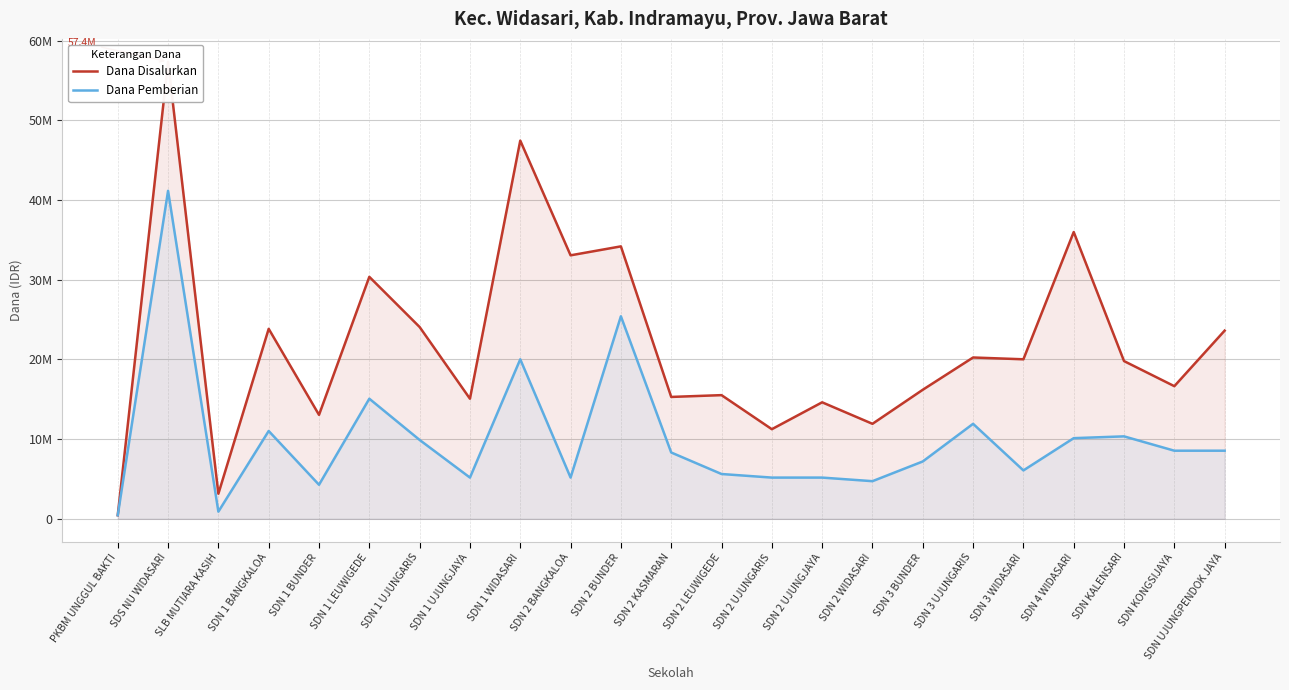

Rank the categories by Dana Pemberian value from highest to lowest.

SDS NU WIDASARI, SDN 2 BUNDER, SDN 1 WIDASARI, SDN 1 LEUWIGEDE, SDN 3 UJUNGARIS, SDN 1 BANGKALOA, SDN KALENSARI, SDN 4 WIDASARI, SDN 1 UJUNGARIS, SDN KONGSIJAYA, SDN UJUNGPENDOK JAYA, SDN 2 KASMARAN, SDN 3 BUNDER, SDN 3 WIDASARI, SDN 2 LEUWIGEDE, SDN 1 UJUNGJAYA, SDN 2 BANGKALOA, SDN 2 UJUNGARIS, SDN 2 UJUNGJAYA, SDN 2 WIDASARI, SDN 1 BUNDER, SLB MUTIARA KASIH, PKBM UNGGUL BAKTI